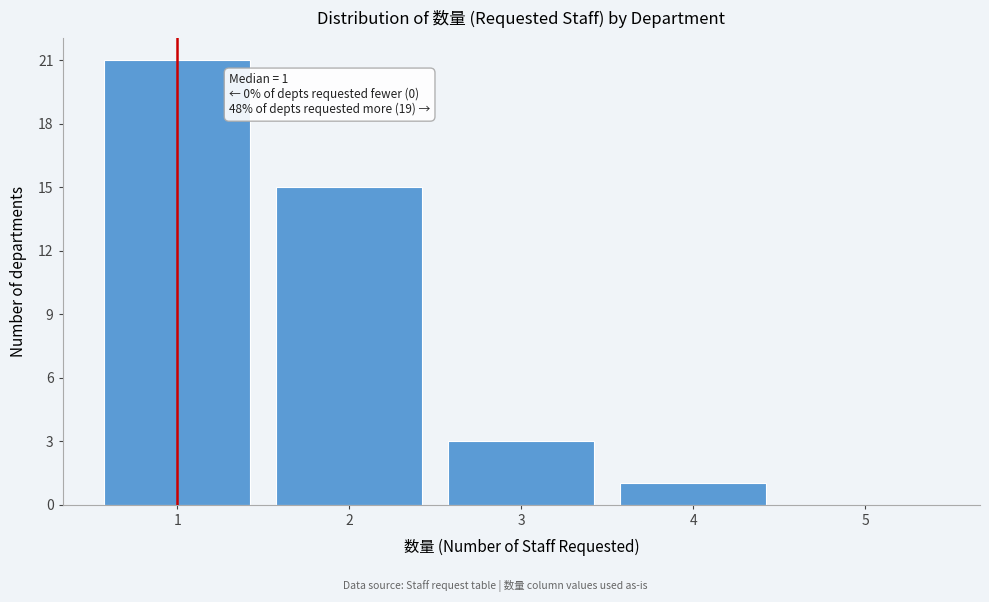

Over which range of the x-axis is the bar tallest?

0.5 to 1.5